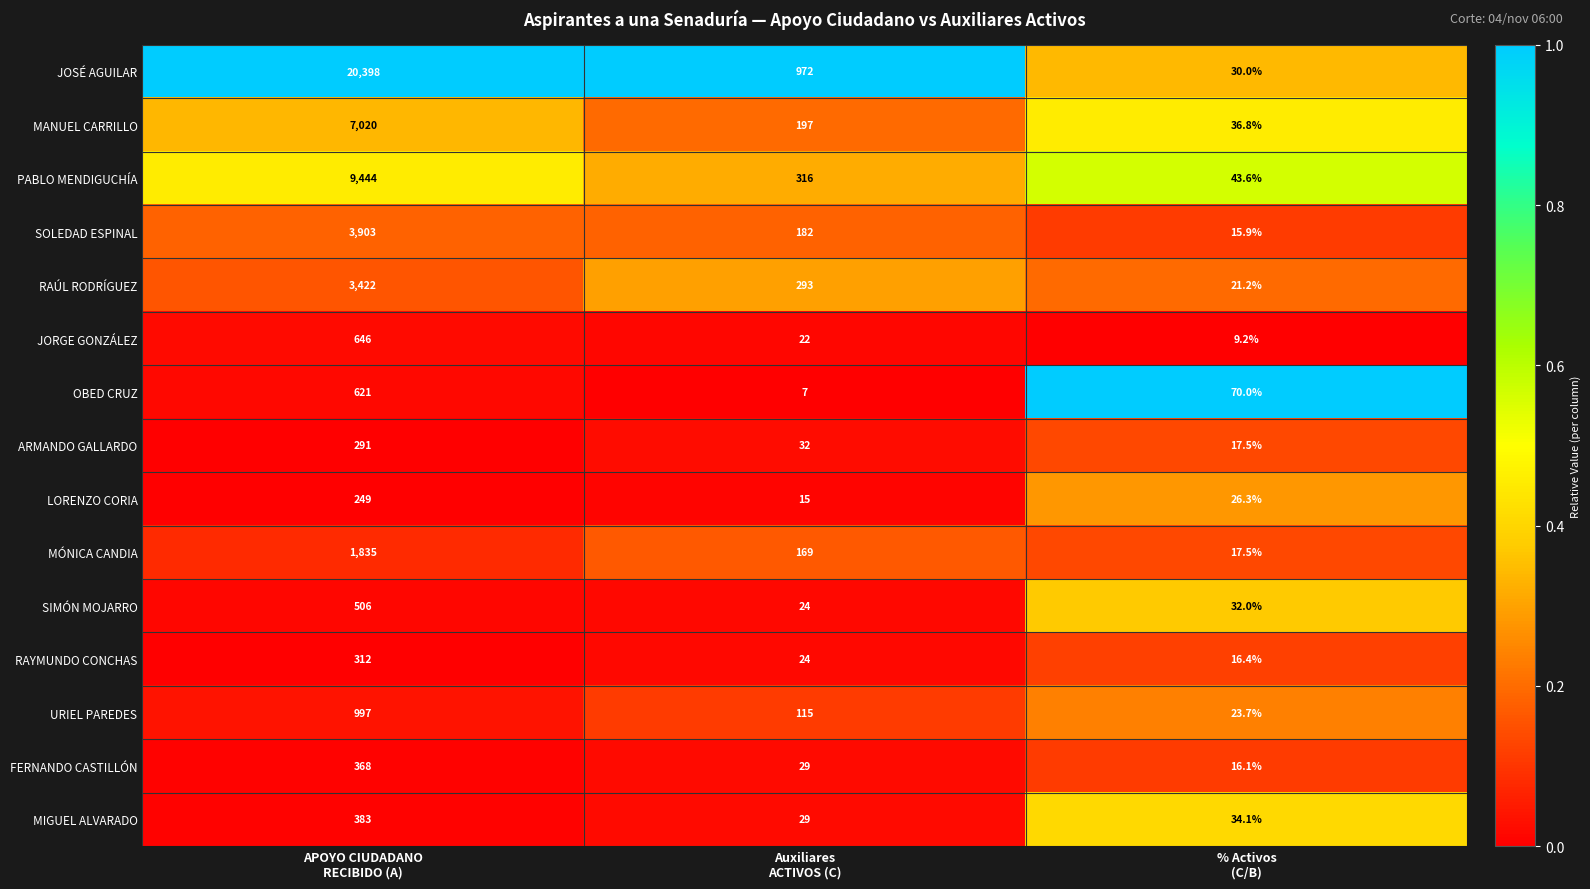

Rank the series by their maximum value, from highest to lowest.

JOSÉ AGUILAR, PABLO MENDIGUCHÍA, MANUEL CARRILLO, SOLEDAD ESPINAL, RAÚL RODRÍGUEZ, MÓNICA CANDIA, URIEL PAREDES, JORGE GONZÁLEZ, OBED CRUZ, SIMÓN MOJARRO, MIGUEL ALVARADO, FERNANDO CASTILLÓN, RAYMUNDO CONCHAS, ARMANDO GALLARDO, LORENZO CORIA